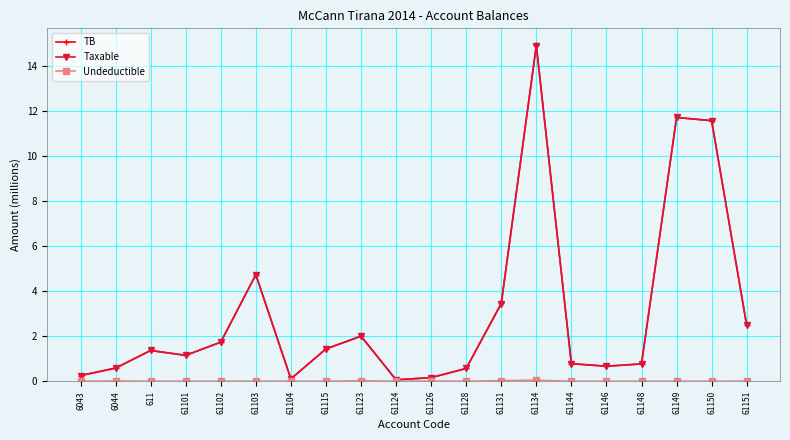

Does the chart have visible grid lines?

Yes